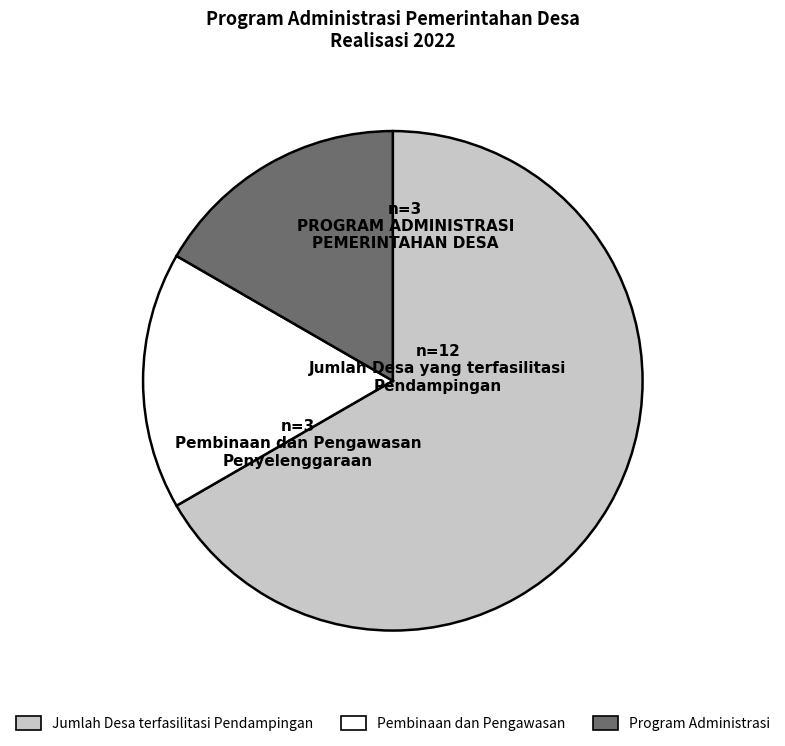

Is there a majority slice in this chart?

Yes